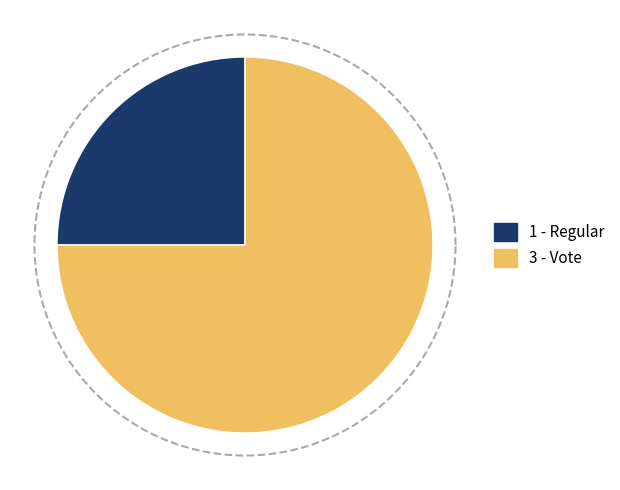

Rank the categories by value from lowest to highest.

Regular, Vote